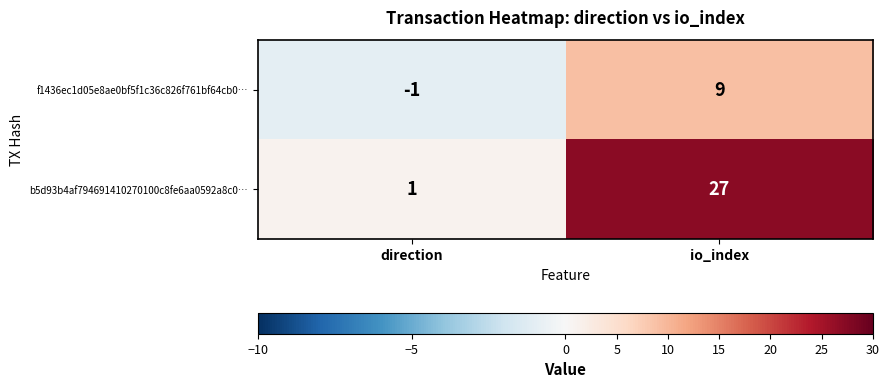

Reading right to left, extract all data points from this chart.

f1436ec1d05e8ae0bf5f1c36c826f761bf64cb0…: 9	-1
b5d93b4af794691410270100c8fe6aa0592a8c0…: 27	1